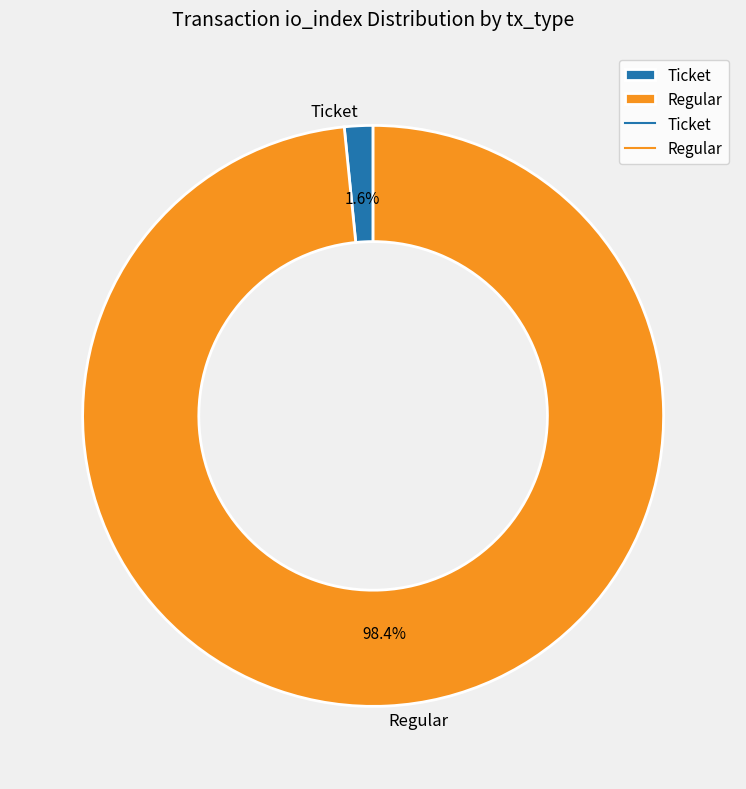

How many segments does this pie chart have?

2